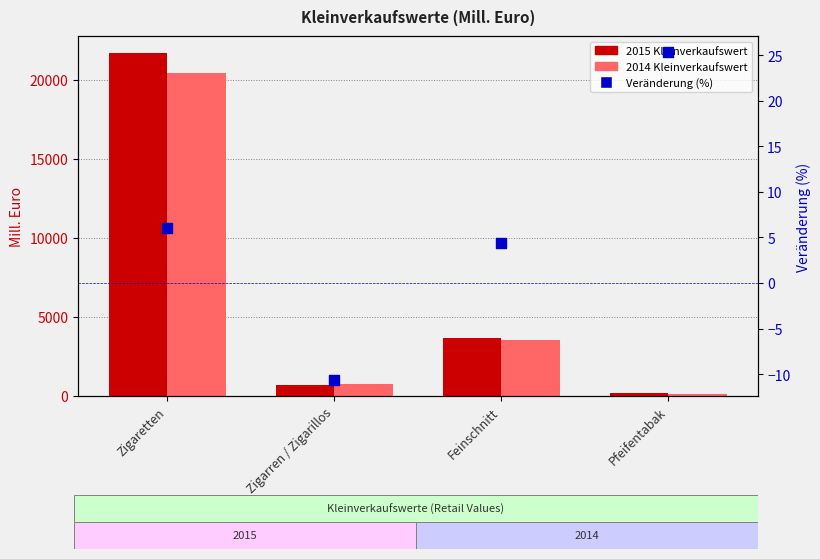

Which series contains the highest Y value?

2015 Kleinverkaufswert